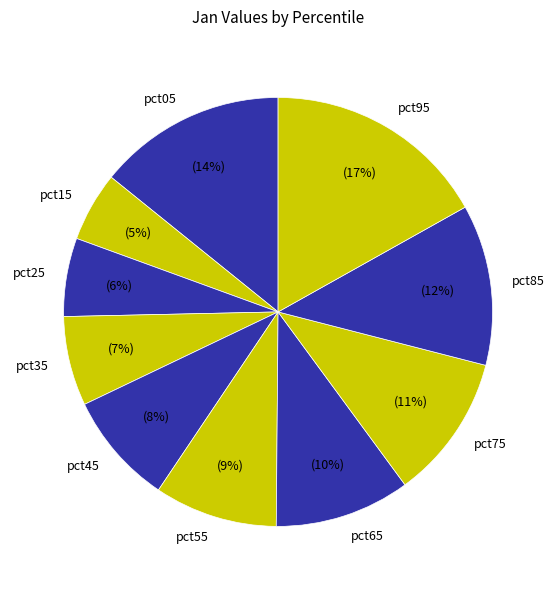

Is the sum of pct05 and pct35 greater than half?

No